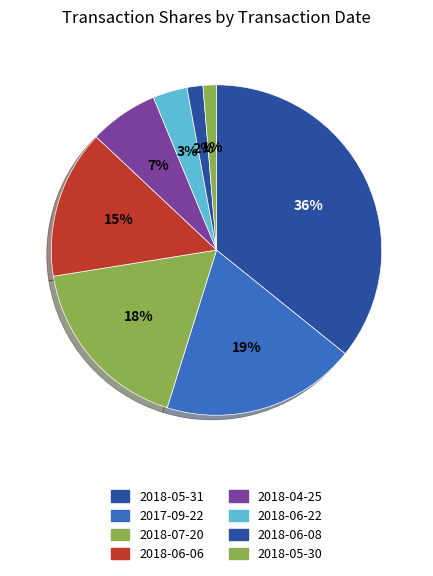

What is the change in value from 2018-07-20 to 2018-06-08?

-11918